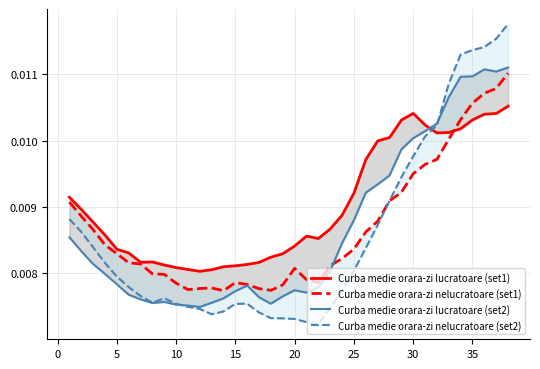

Reading left to right, what are all the values shown in this chart?

Curba medie orara-zi lucratoare (set1): 0.0	0.0	0.0	0.0	0.0	0.0	0.0	0.0	0.0	0.0	0.0	0.0	0.0	0.0	0.0	0.0	0.0	0.0	0.0	0.0	0.0	0.0	0.0	0.0	0.0	0.0	0.0	0.0	0.0	0.0	0.0	0.0	0.0	0.0	0.0	0.0	0.0	0.0
Curba medie orara-zi nelucratoare (set1): 0.0	0.0	0.0	0.0	0.0	0.0	0.0	0.0	0.0	0.0	0.0	0.0	0.0	0.0	0.0	0.0	0.0	0.0	0.0	0.0	0.0	0.0	0.0	0.0	0.0	0.0	0.0	0.0	0.0	0.0	0.0	0.0	0.0	0.0	0.0	0.0	0.0	0.0
Curba medie orara-zi lucratoare (set2): 0.0	0.0	0.0	0.0	0.0	0.0	0.0	0.0	0.0	0.0	0.0	0.0	0.0	0.0	0.0	0.0	0.0	0.0	0.0	0.0	0.0	0.0	0.0	0.0	0.0	0.0	0.0	0.0	0.0	0.0	0.0	0.0	0.0	0.0	0.0	0.0	0.0	0.0
Curba medie orara-zi nelucratoare (set2): 0.0	0.0	0.0	0.0	0.0	0.0	0.0	0.0	0.0	0.0	0.0	0.0	0.0	0.0	0.0	0.0	0.0	0.0	0.0	0.0	0.0	0.0	0.0	0.0	0.0	0.0	0.0	0.0	0.0	0.0	0.0	0.0	0.0	0.0	0.0	0.0	0.0	0.0